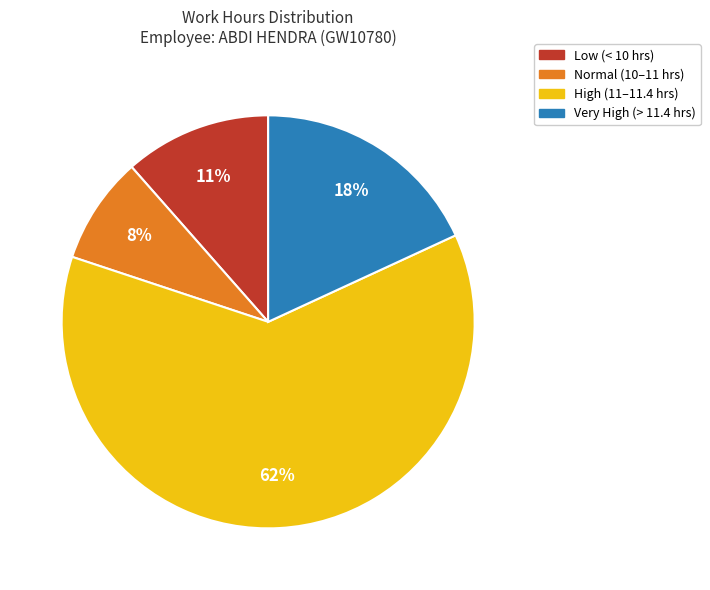

Is there any slice that represents more than half of the pie?

Yes